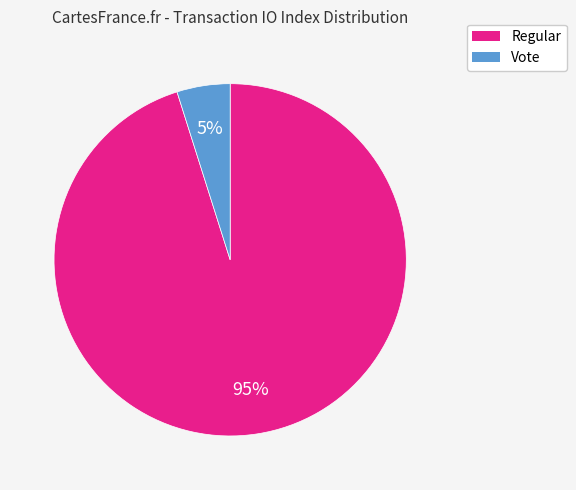

How many slices are in this pie chart?

2